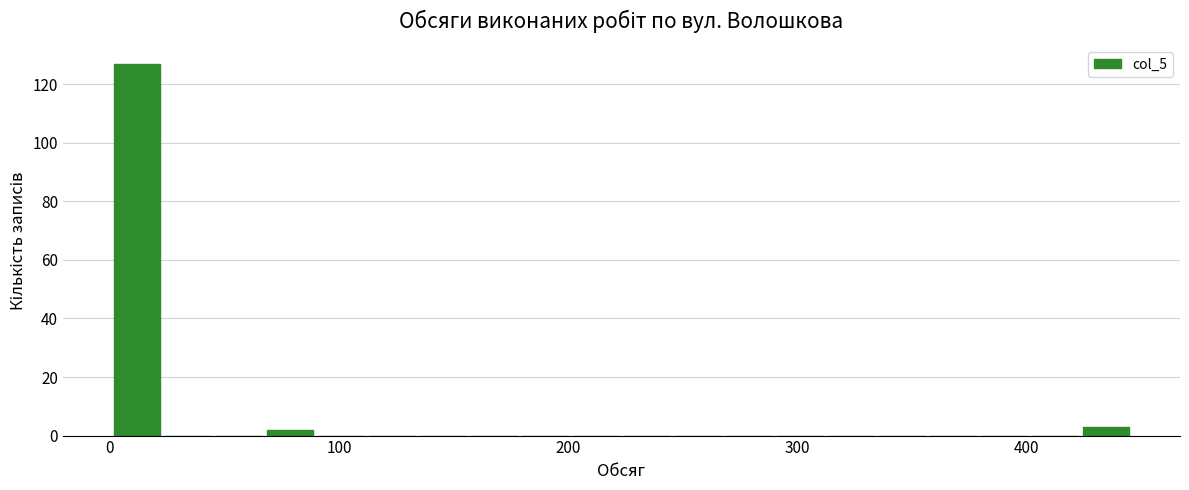

Read against the x-axis, roughly where is the centre of the tallest bar?

10